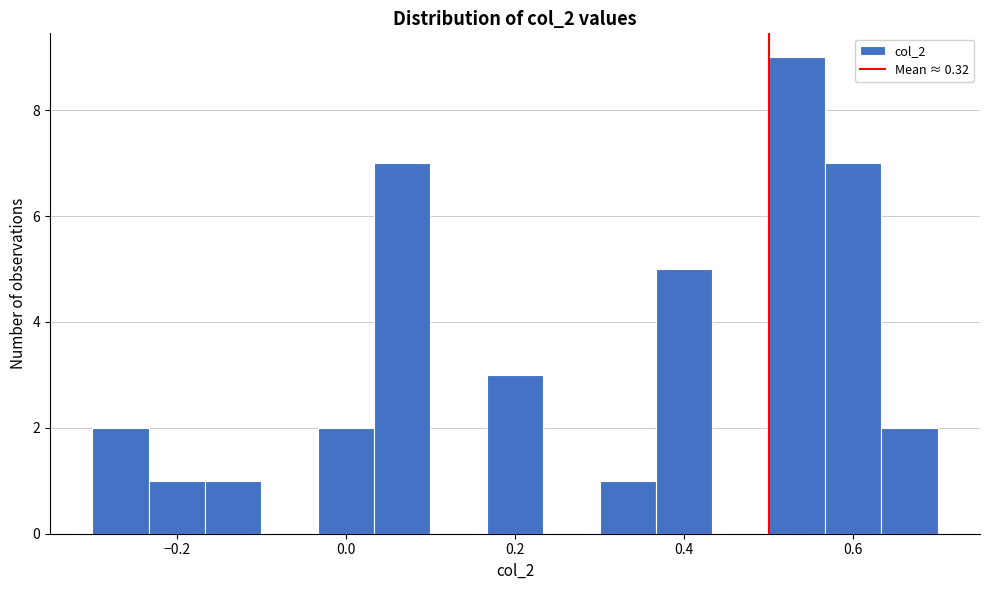

Around what value on the x-axis is the tallest bar? Give the approximate position of its centre, as read against the axis.

0.54